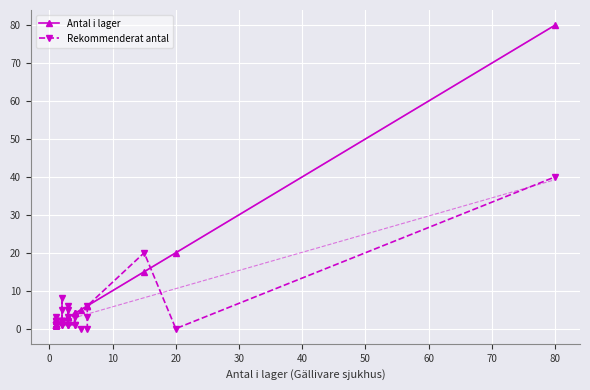

True or false: Antal i lager has more than 2 points higher than both neighbors.

False